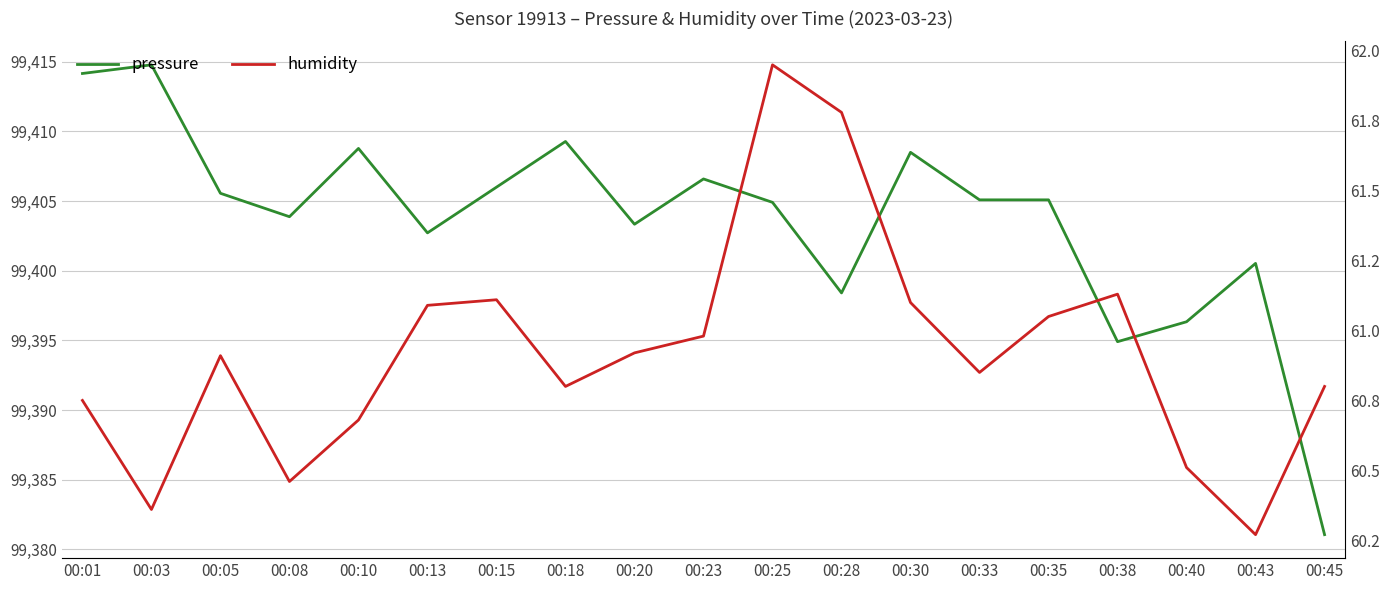

How many interior local valleys does the humidity series have?

5